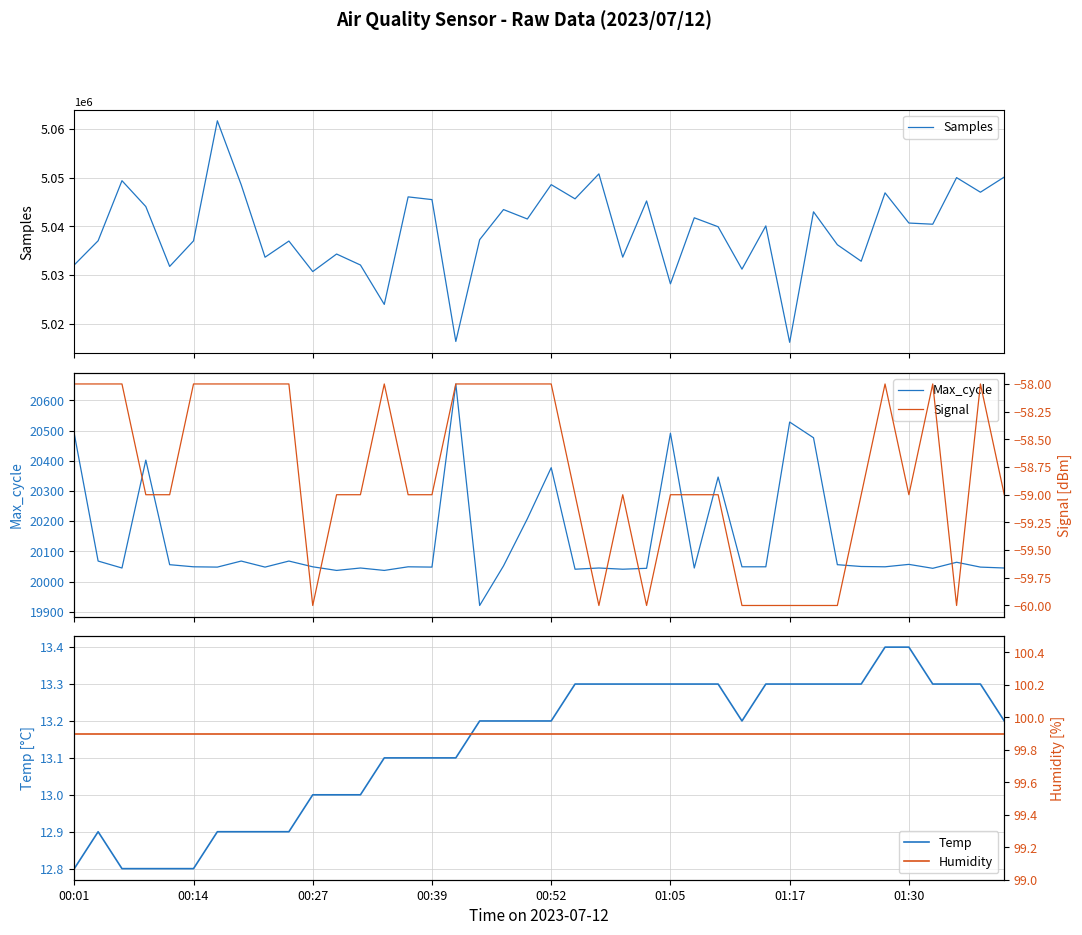

What is the lowest value of the Samples series?

5016141